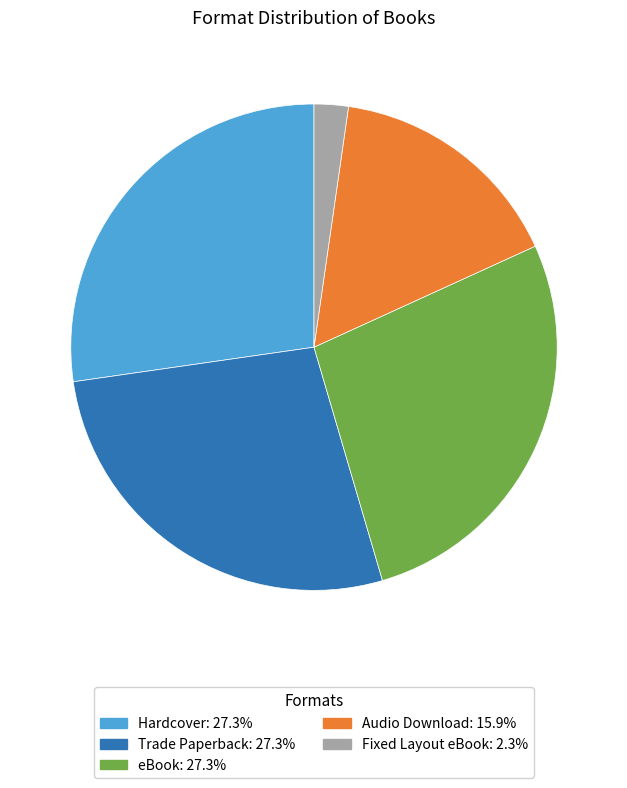

Between Audio Download and eBook, which is larger?

eBook